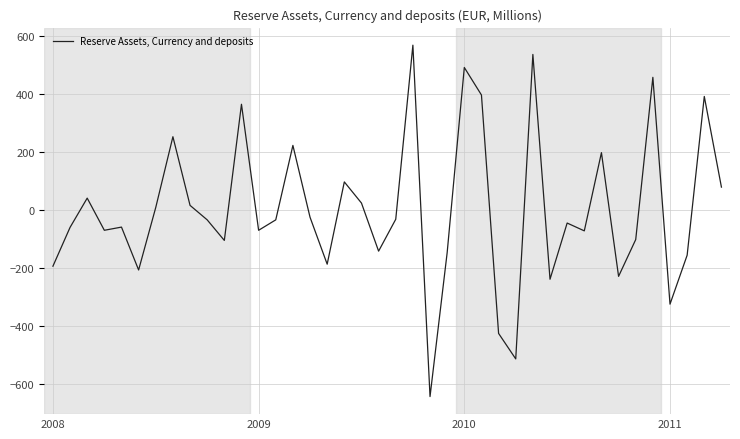

What is the greatest value displayed?

568